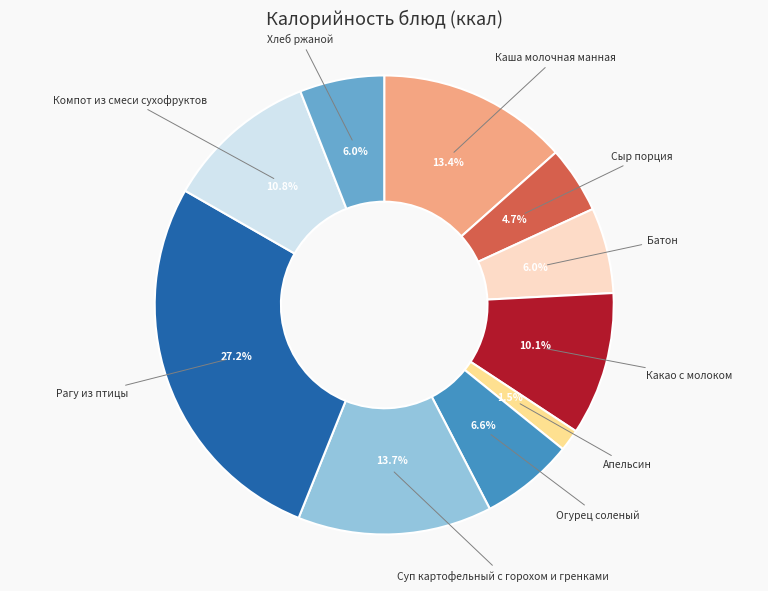

Does any single category account for the majority?

No